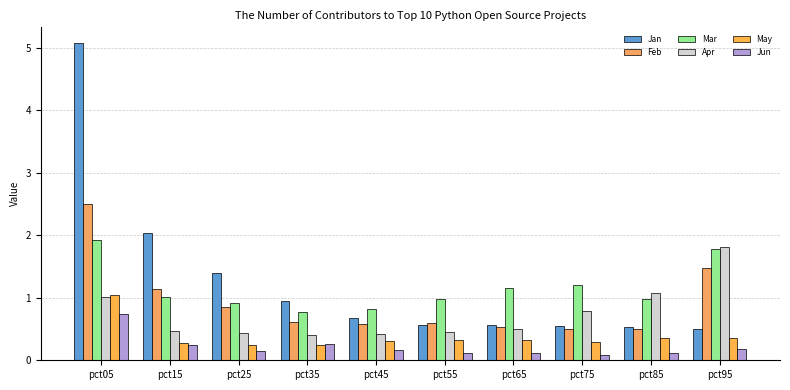

What is the difference between the maximum and second lowest values in the Apr series?

1.4